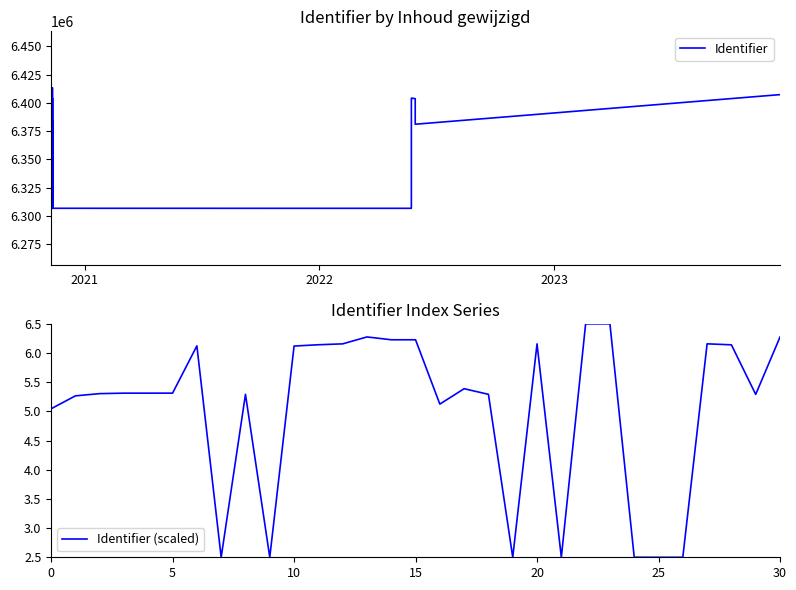

Where is the first local minimum for Identifier (scaled)?

7